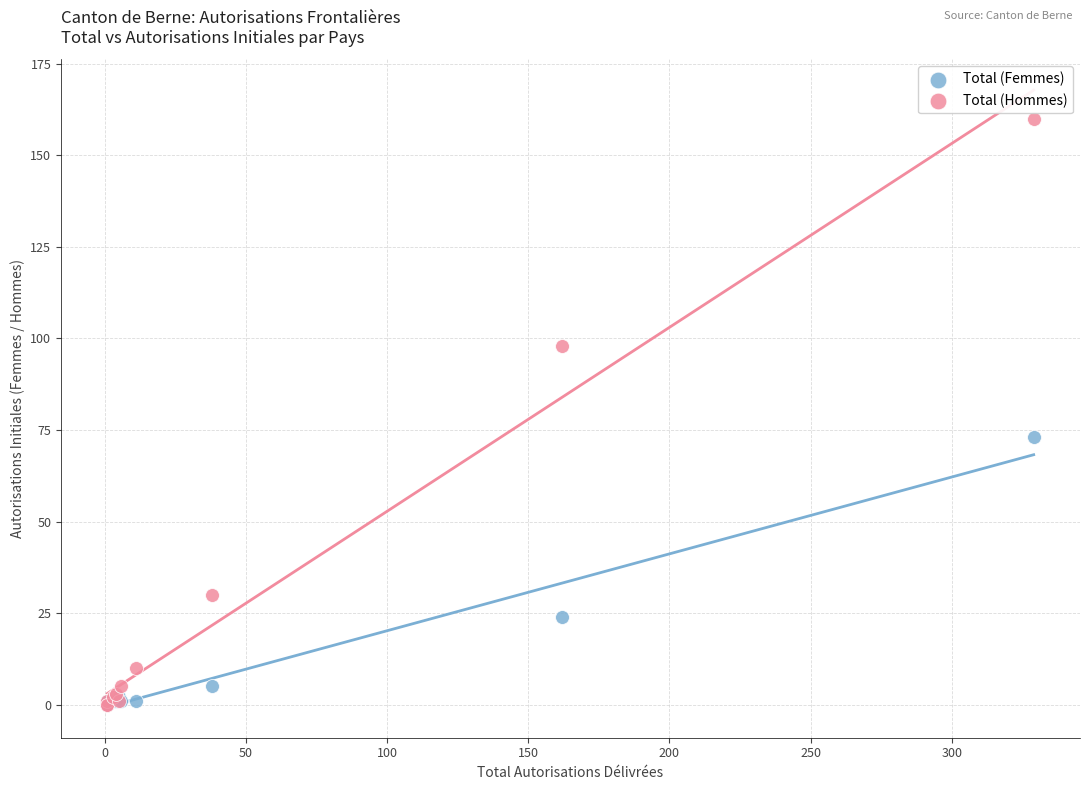

In the Total (Femmes) series, what Y value is closest to 36?

24